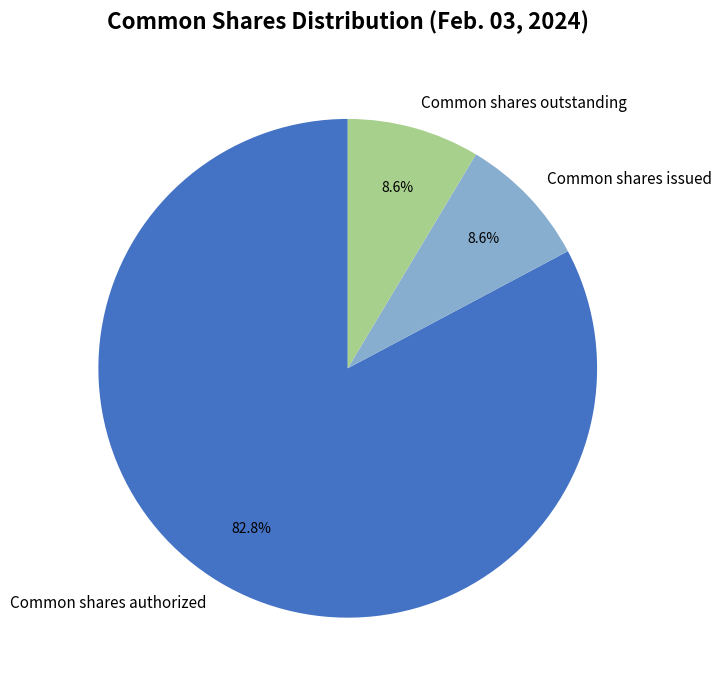

Which slice is the largest?

Common shares authorized